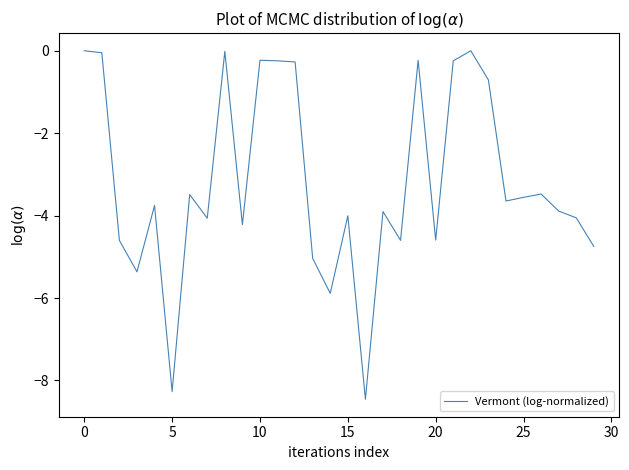

What is the minimum value shown in the chart?

-8.5